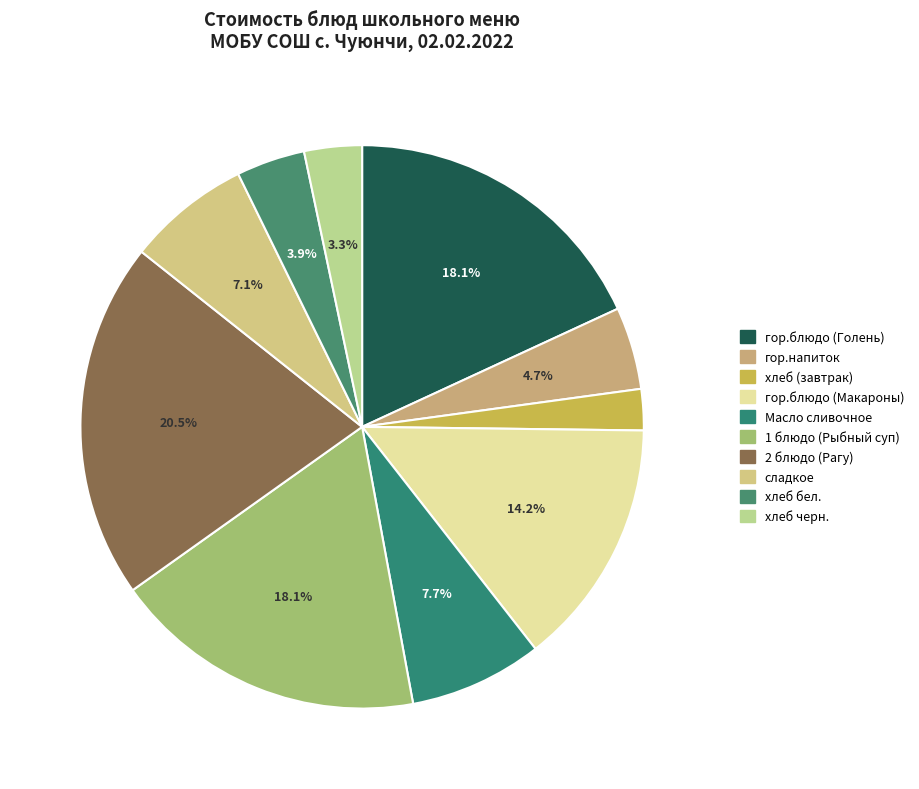

Rank the categories by value from highest to lowest.

2 блюдо (Рагу), гор.блюдо (Голень), 1 блюдо (Рыбный суп), гор.блюдо (Макароны), Масло сливочное, сладкое, гор.напиток, хлеб бел., хлеб черн., хлеб (завтрак)